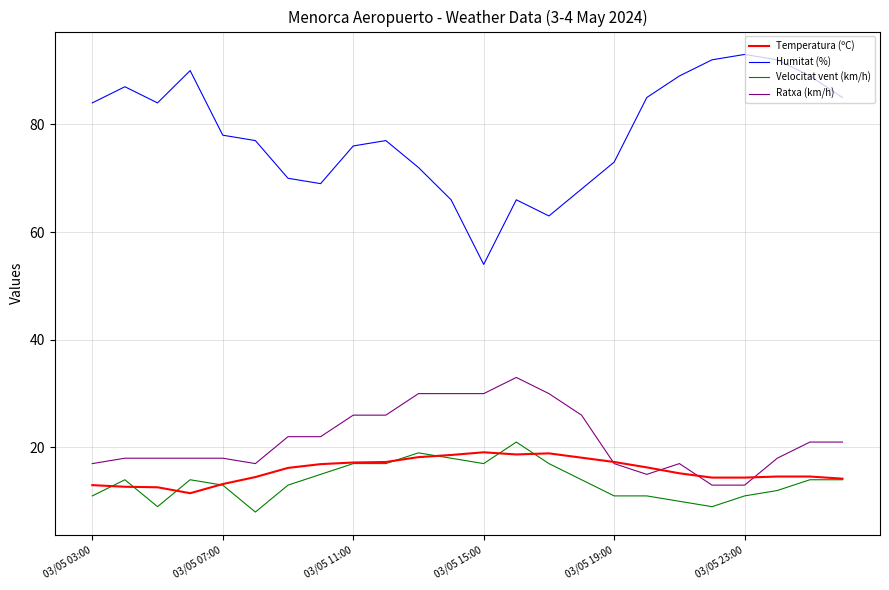

Which series has the widest spread of values?

Humitat (%)